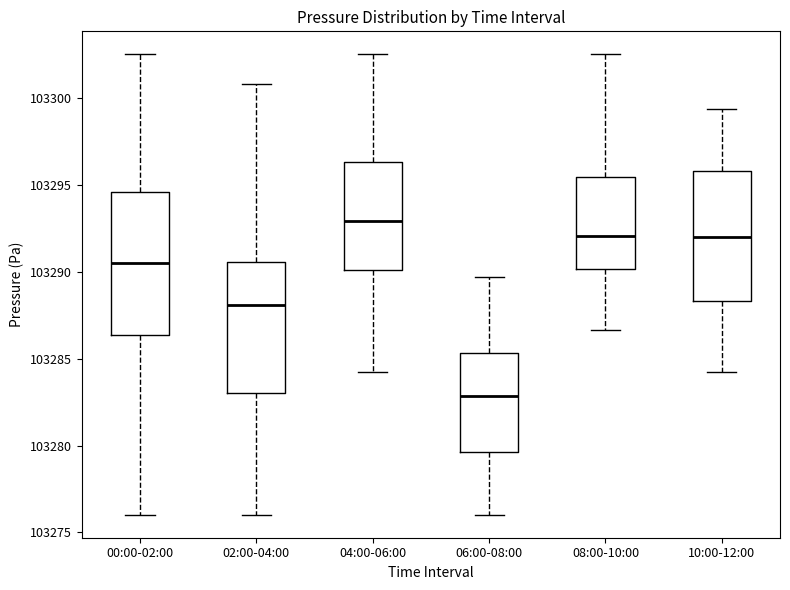

Reading left to right, read every box against the y-axis: the position of its median line, the range the box covers, and the ends of its whiskers. The values are not printed on the chart, so give them approximately, as read against the axis.

00:00-02:00: median 103290.5, box 103286.5 to 103294.5, whiskers 103276.0 to 103302.5
02:00-04:00: median 103288.0, box 103283.0 to 103290.5, whiskers 103276.0 to 103301.0
04:00-06:00: median 103293.0, box 103290.0 to 103296.5, whiskers 103284.0 to 103302.5
06:00-08:00: median 103283.0, box 103279.5 to 103285.5, whiskers 103276.0 to 103289.5
08:00-10:00: median 103292.0, box 103290.0 to 103295.5, whiskers 103286.5 to 103302.5
10:00-12:00: median 103292.0, box 103288.5 to 103296.0, whiskers 103284.0 to 103299.5